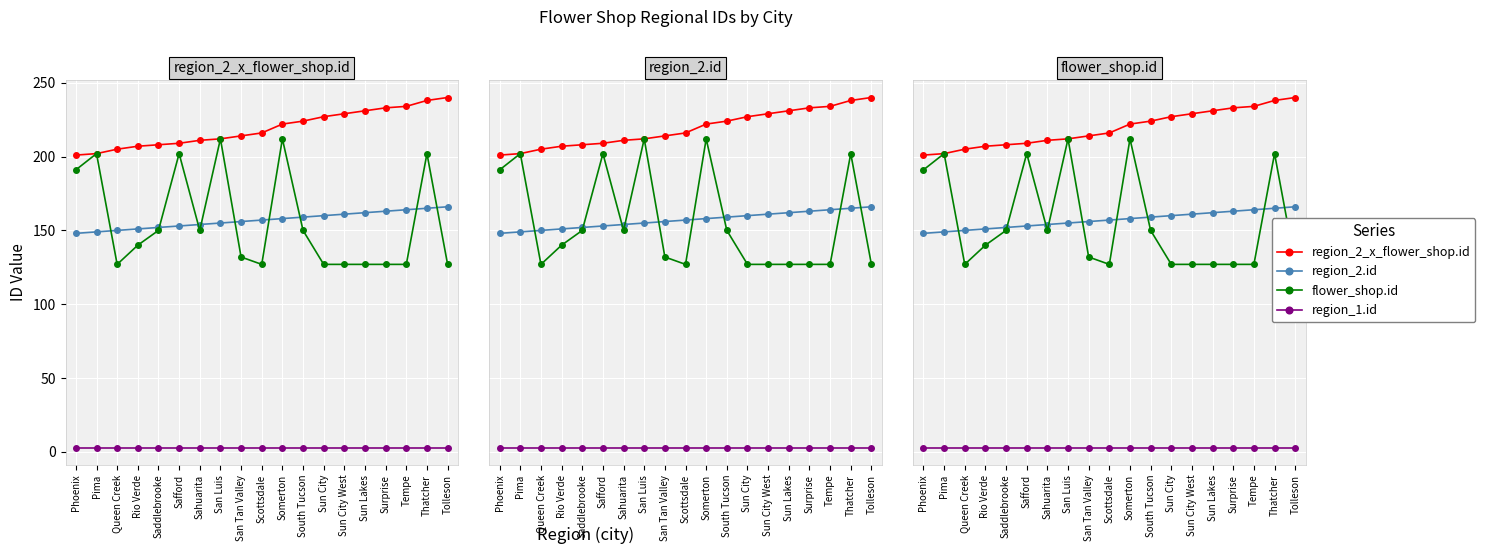

The value of region_2_x_flower_shop.id at Safford is 315. True or false?

False